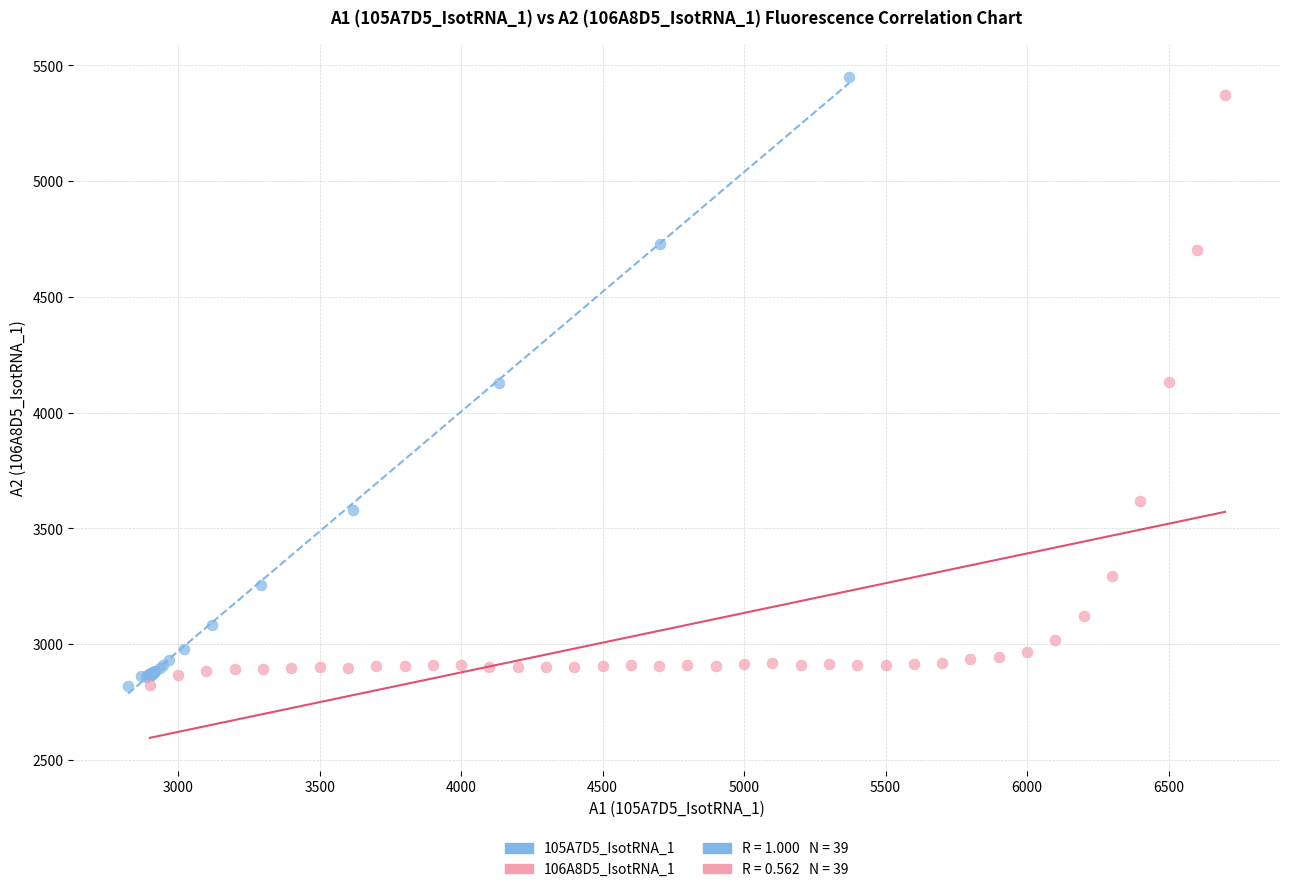

Which series has the largest Y range (max minus min)?

105A7D5_IsotRNA_1